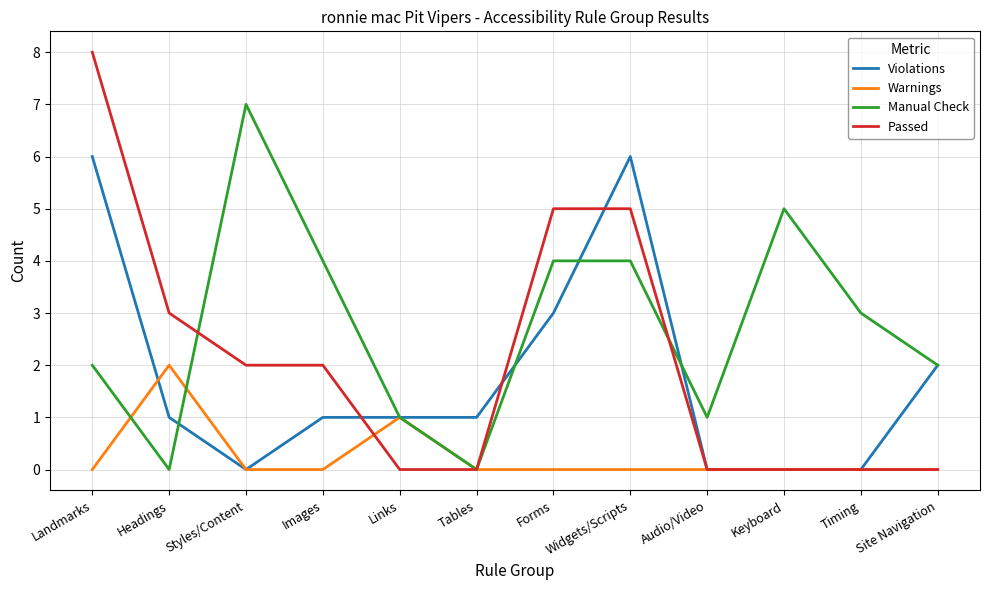

Between which two adjacent categories do Violations and Manual Check first intersect?

Headings and Styles/Content